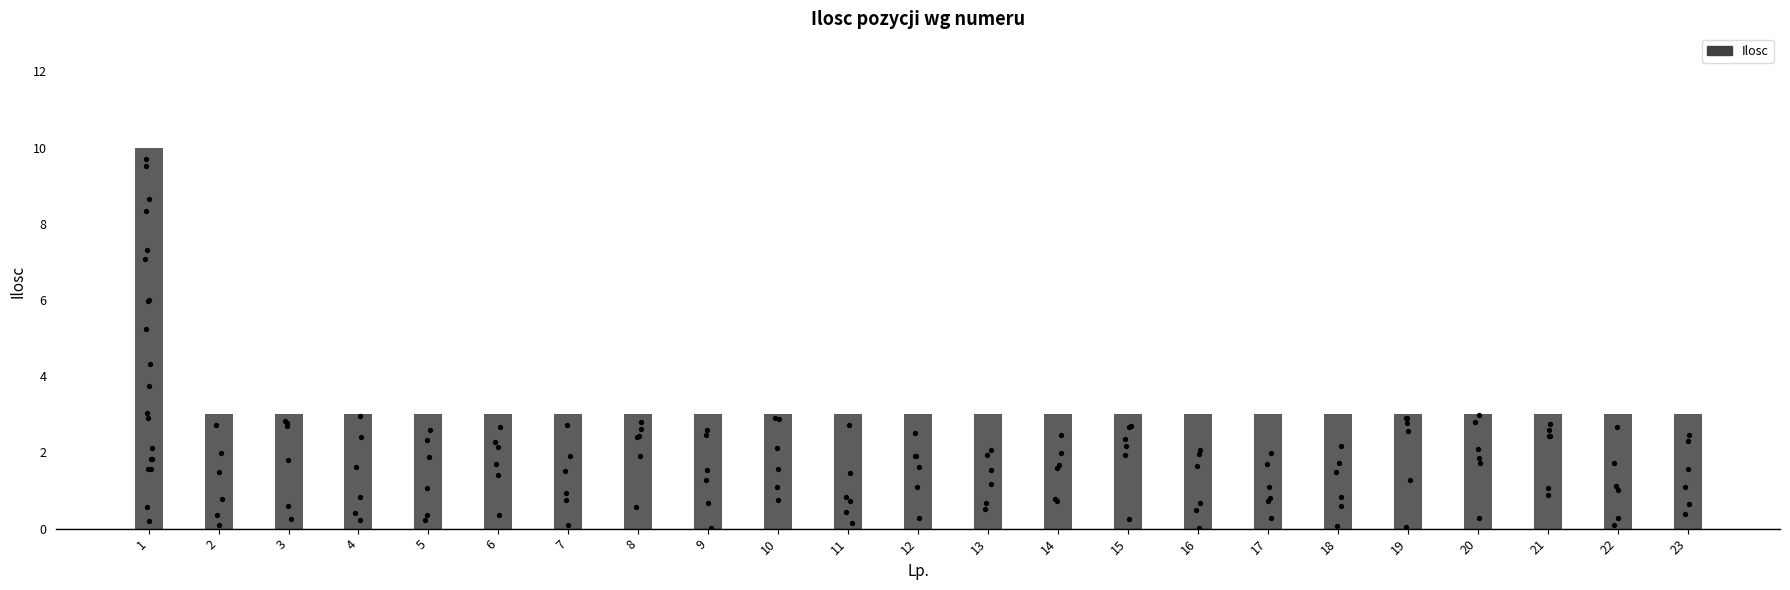

Approximately how many times larger is the value at 2 compared to 18?

1.0